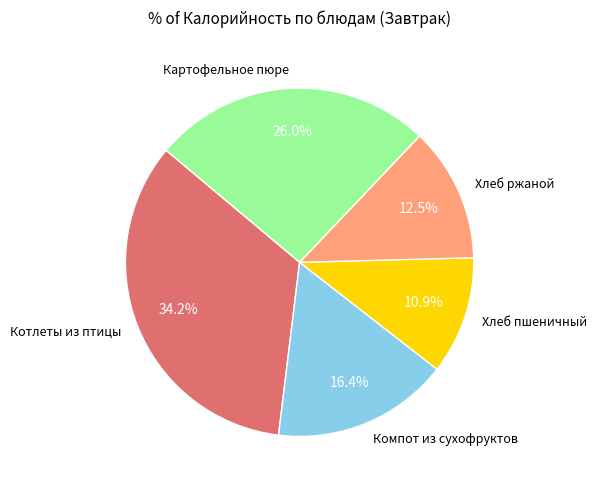

What is the total percentage of Картофельное пюре and Котлеты из птицы?

60.2%